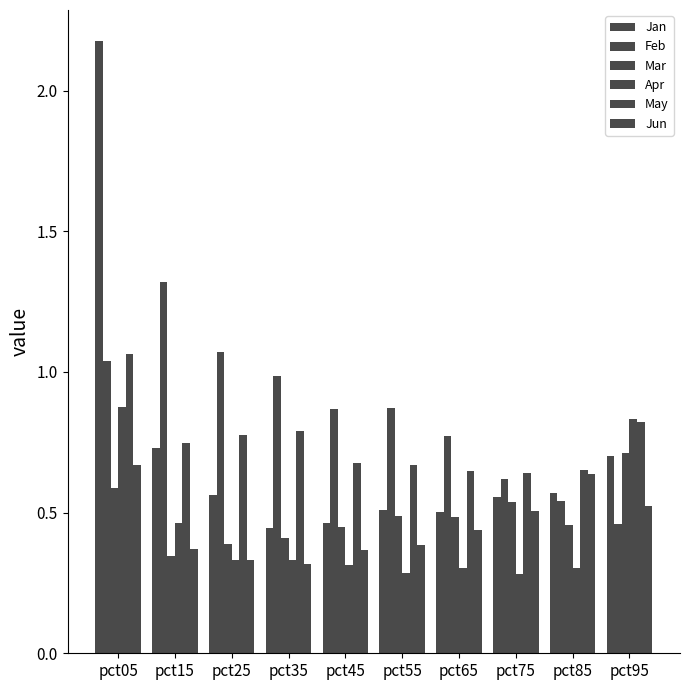

Are the bars grouped side by side (vs. stacked)?

Yes